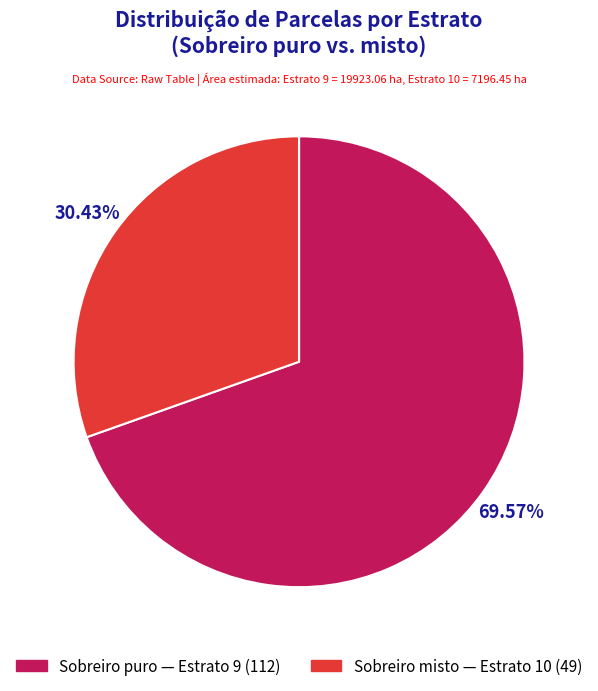

Is there a majority slice in this chart?

Yes